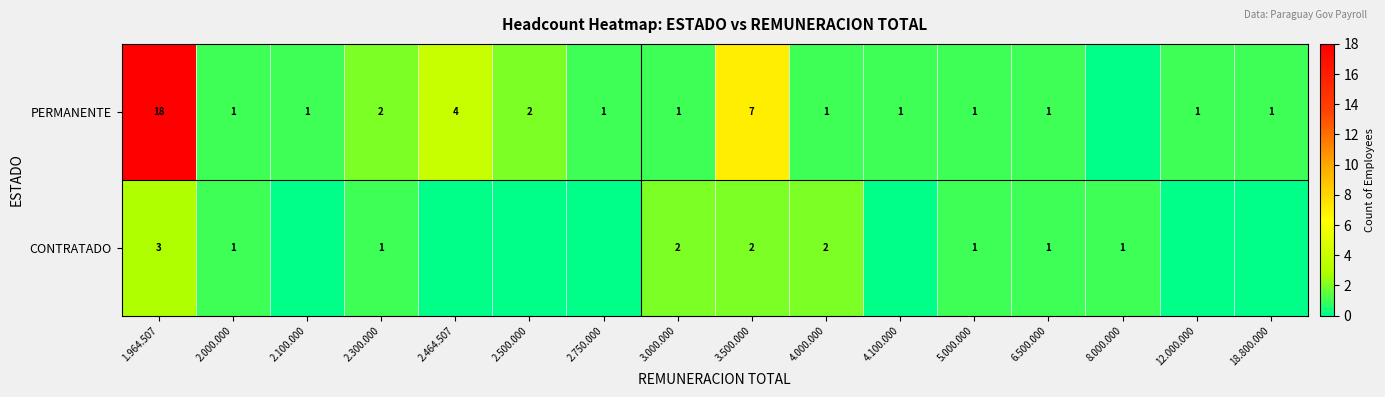

The PERMANENTE series shows 2 at 5.000.000. True or false?

False